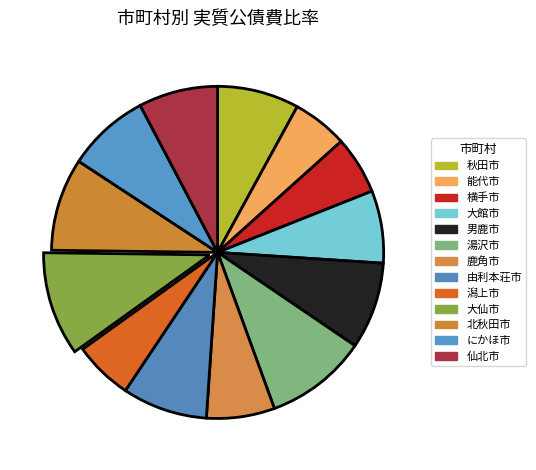

Do 能代市 and 大仙市 together represent more than half of the pie?

No